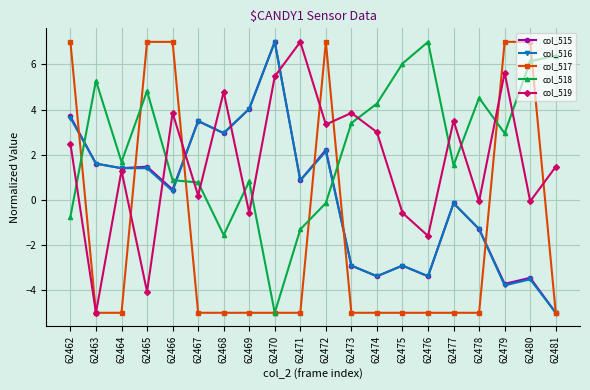

Does the chart have visible grid lines?

Yes